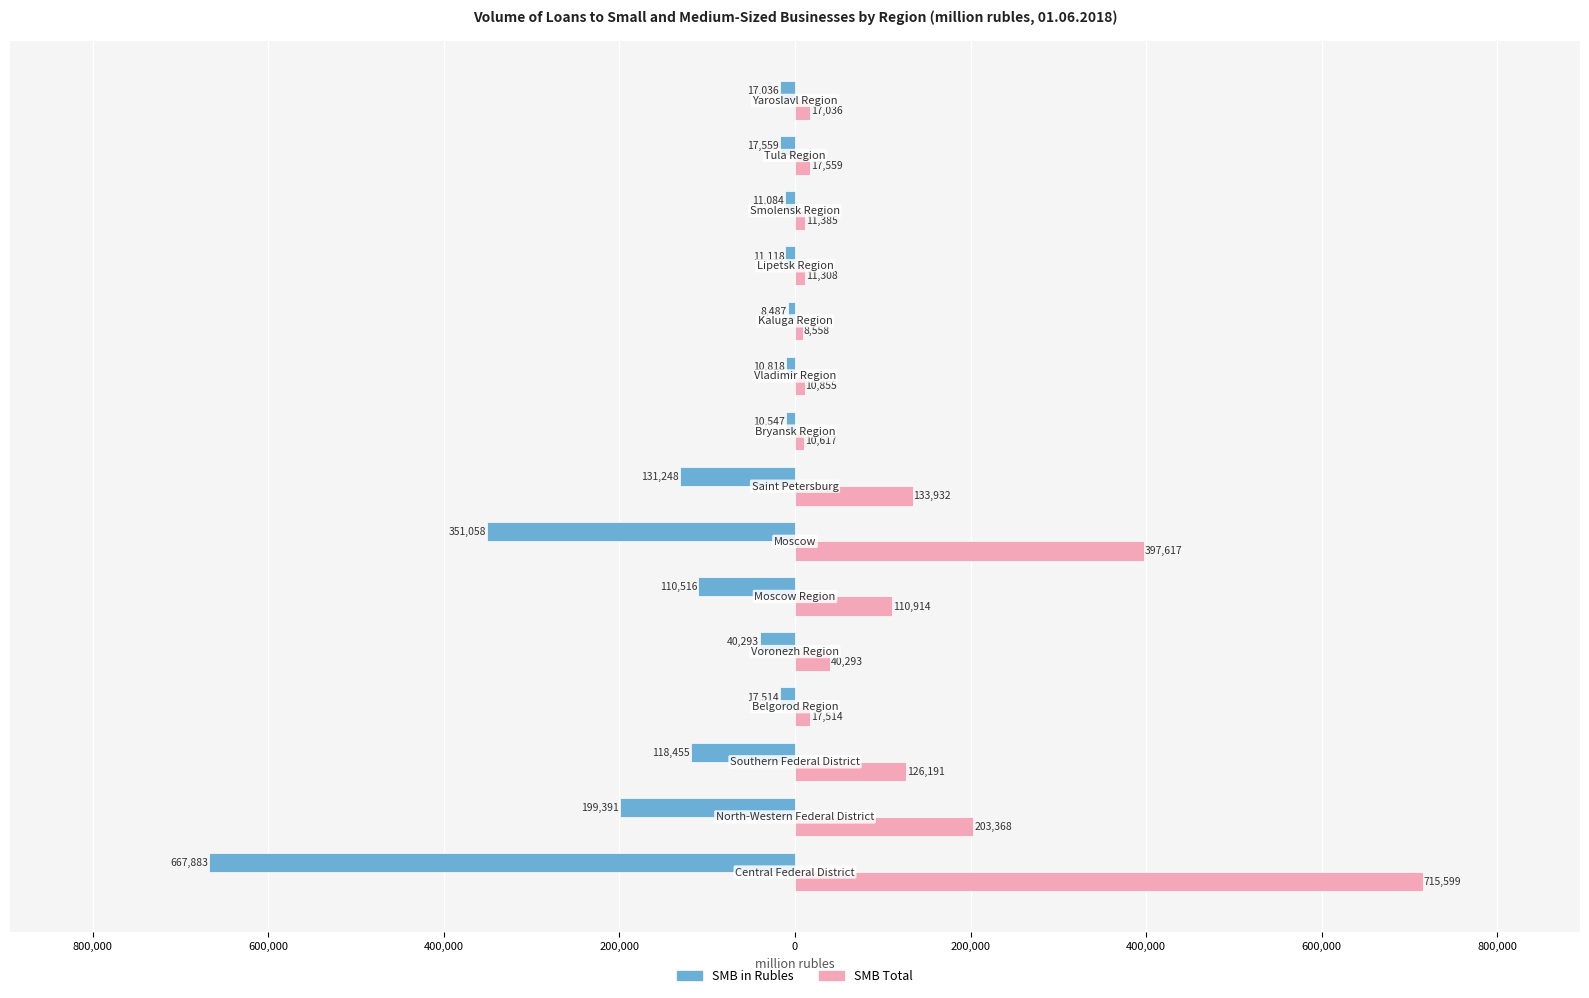

What are all the series names shown in the legend?

SMB in Rubles, SMB Total